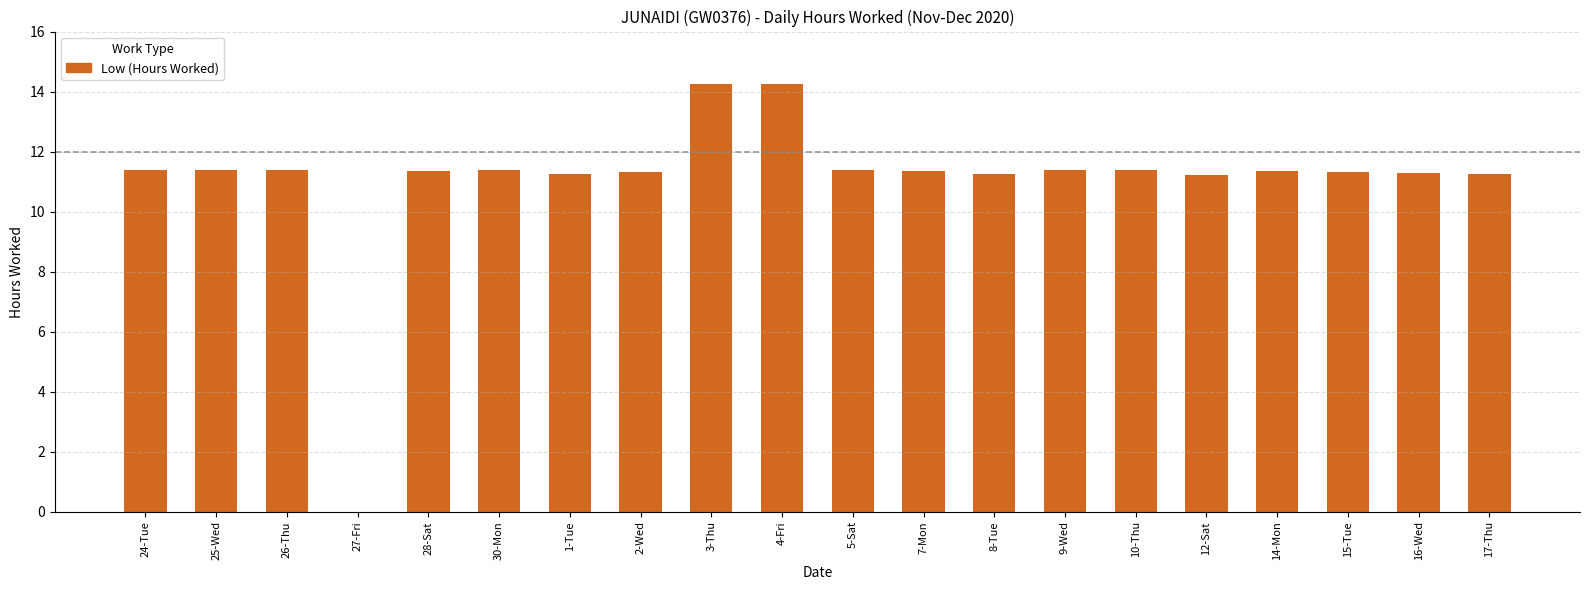

What is the maximum value shown in the chart?

14.3